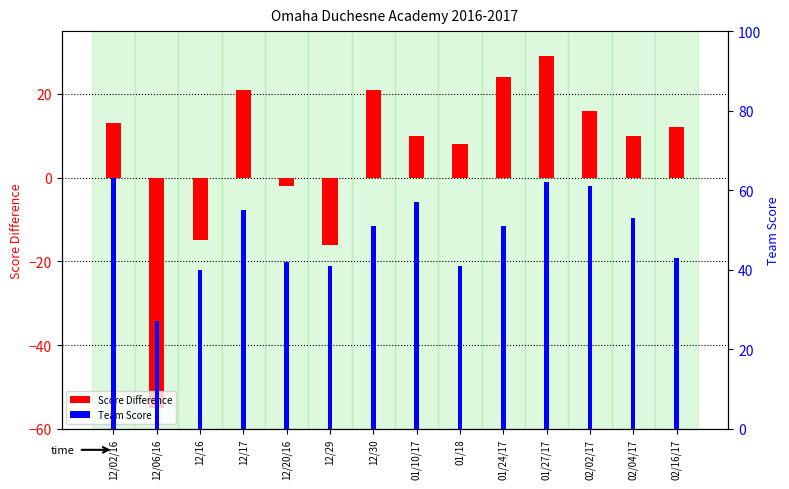

What are all the series names shown in the legend?

Score Difference, Team Score